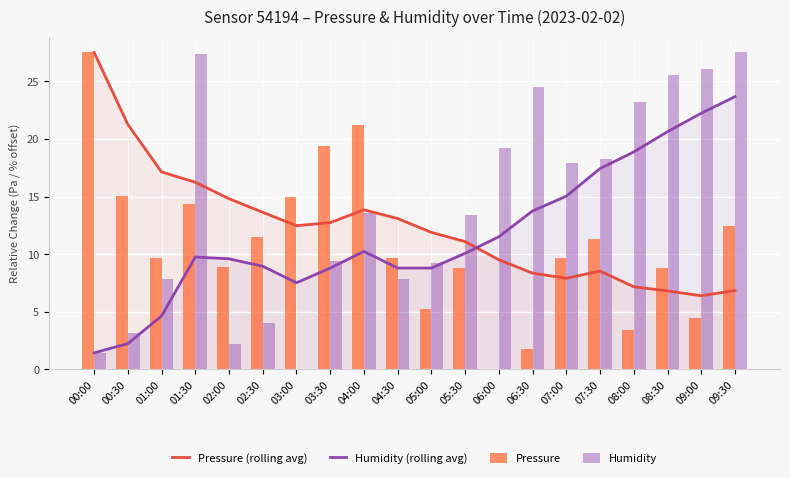

What is the average value of the Humidity series?

14.1